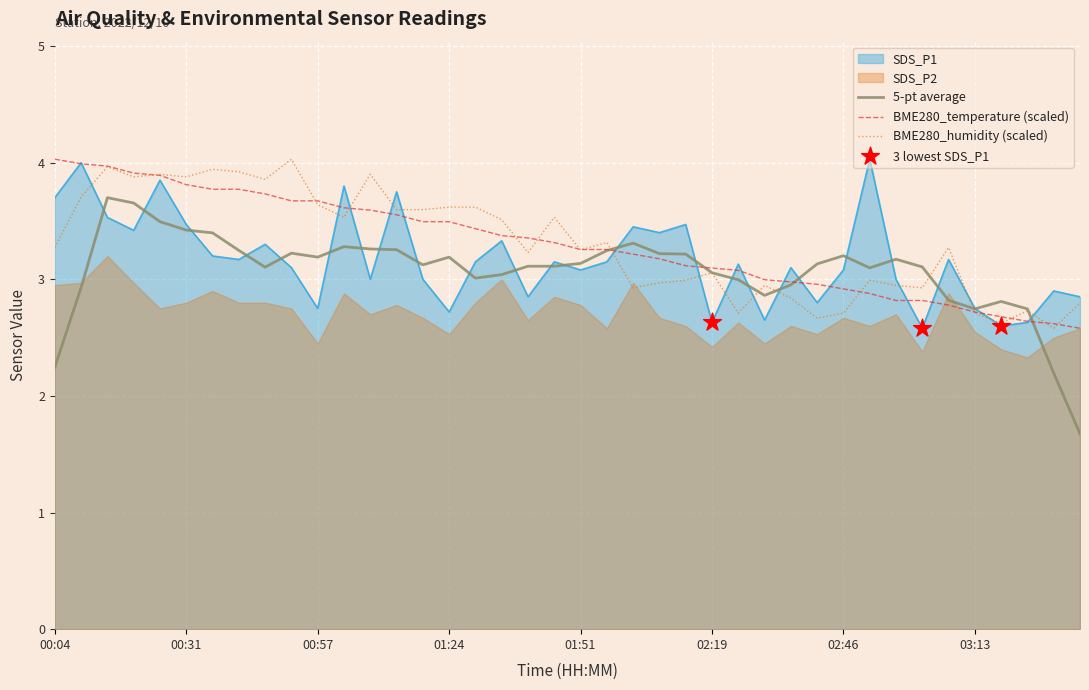

At which category is the sum across all series the highest?

00:09